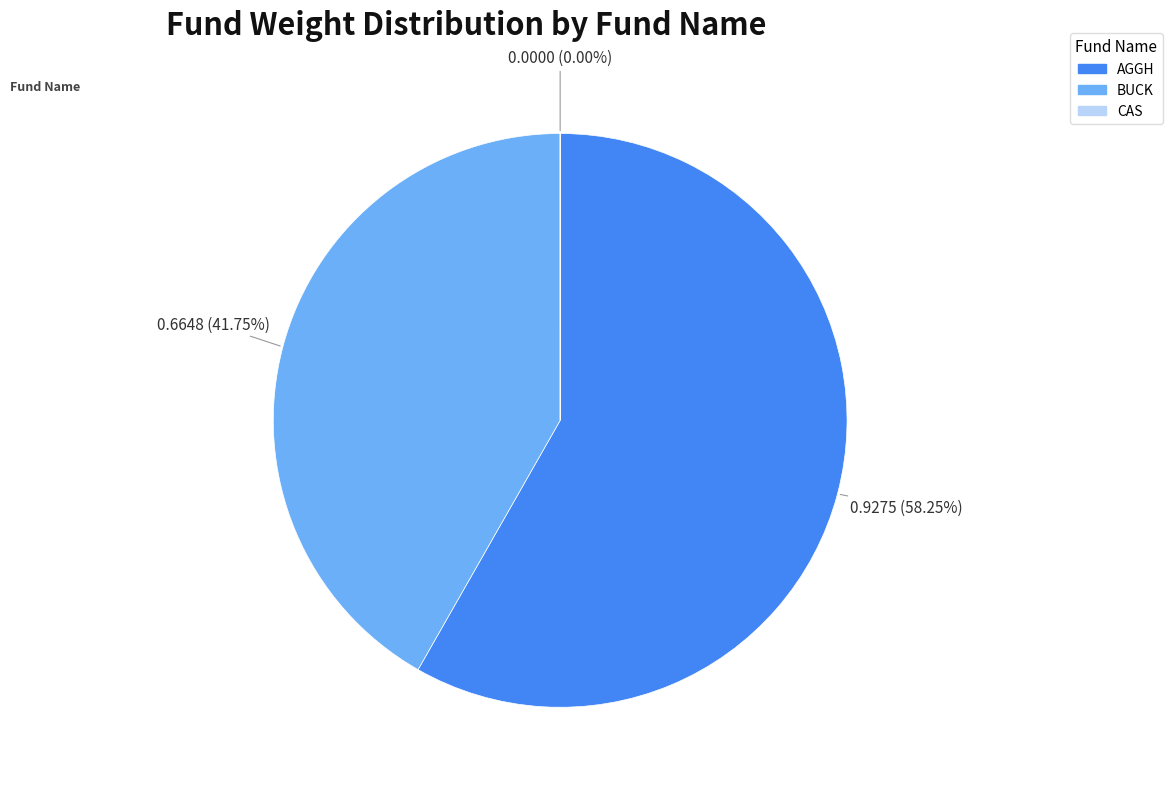

What percentage is the BUCK slice, to the nearest percent?

42%